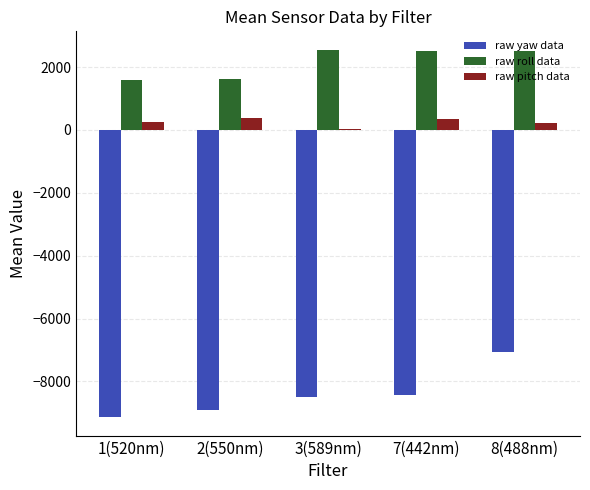

List the series in order of their overall mean, lowest first.

raw yaw data, raw pitch data, raw roll data